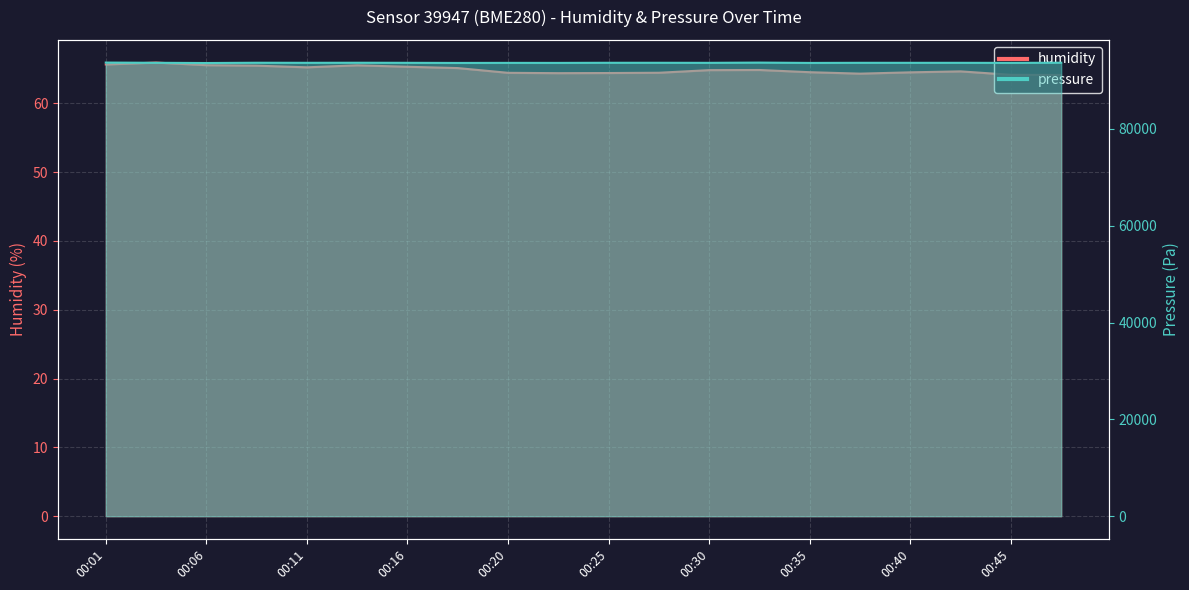

Is it true that pressure equals 93660.2 at 00:42?

True